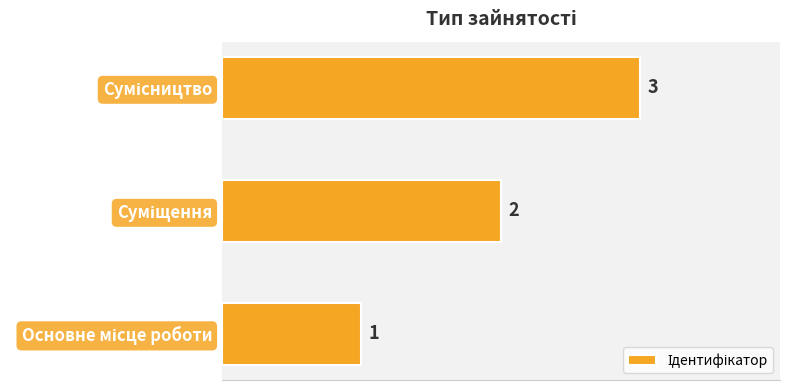

What is the sum of all values?

6